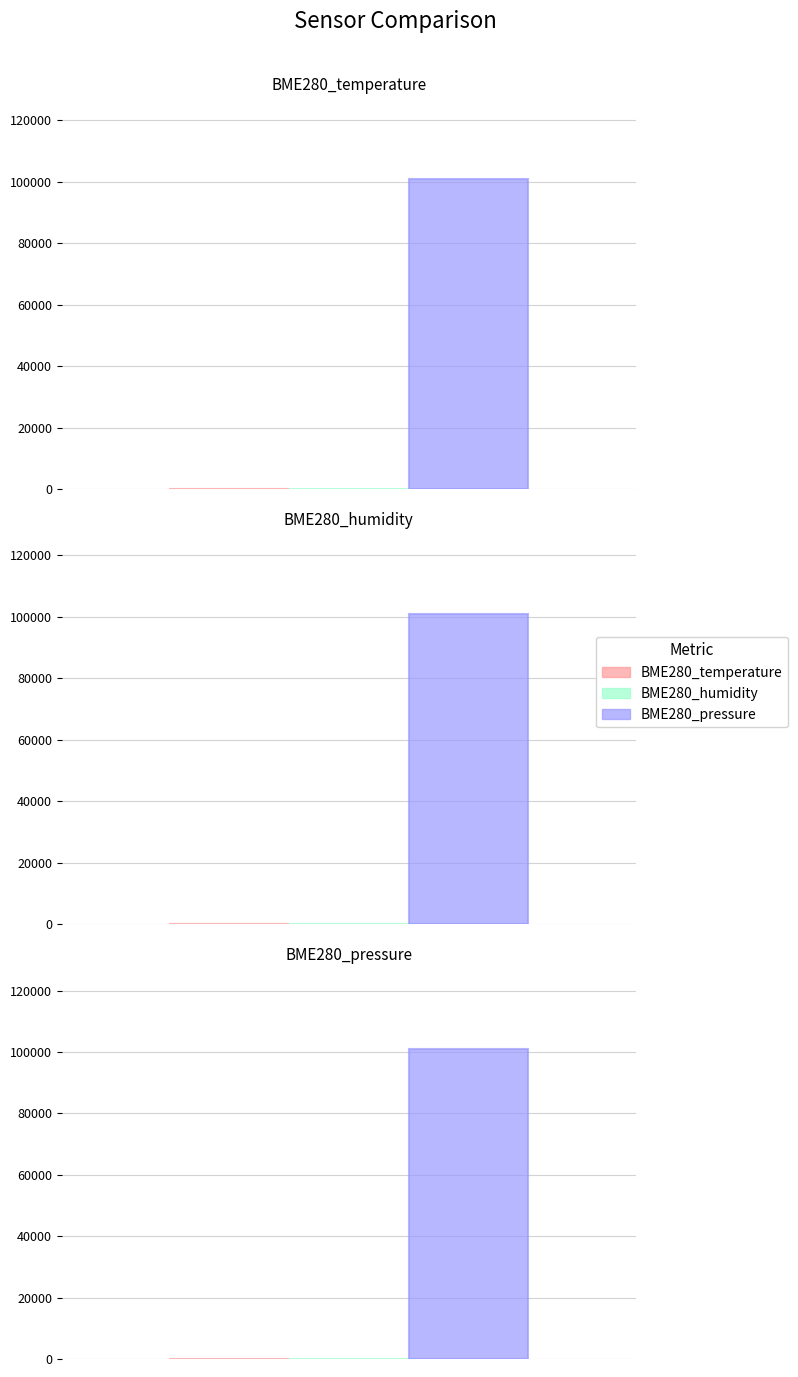

How many series are shown in this chart?

3